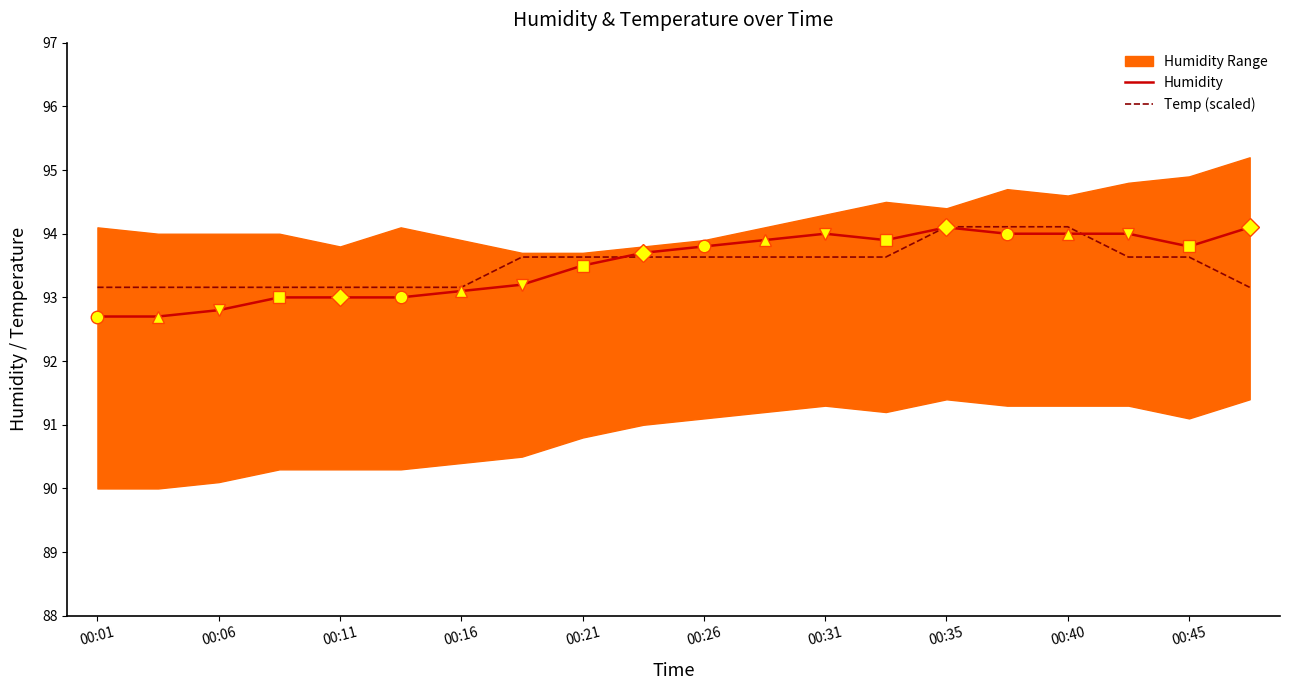

The value of Humidity at 00:01 is 92.7. True or false?

True